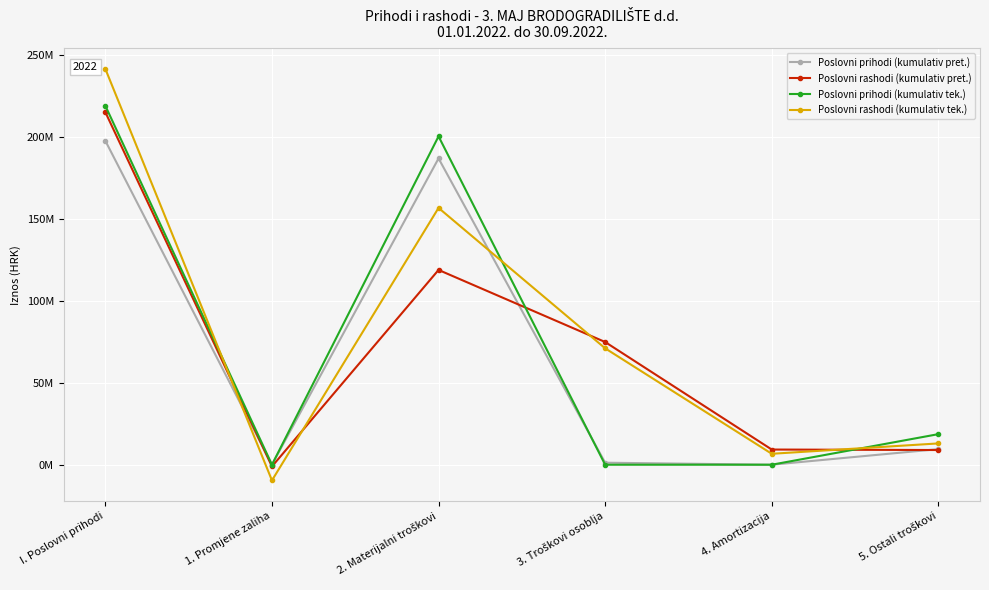

Rank the categories by Poslovni rashodi (kumulativ pret.) value from lowest to highest.

1. Promjene zaliha, 5. Ostali troškovi, 4. Amortizacija, 3. Troškovi osoblja, 2. Materijalni troškovi, I. Poslovni prihodi